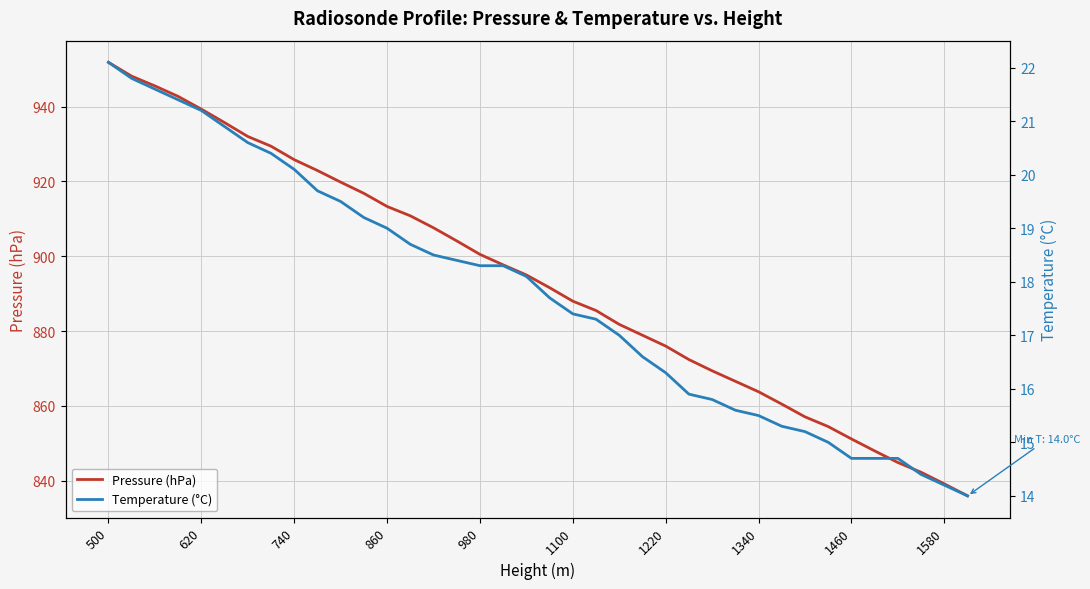

Is this an area chart (filled region under the line)?

No